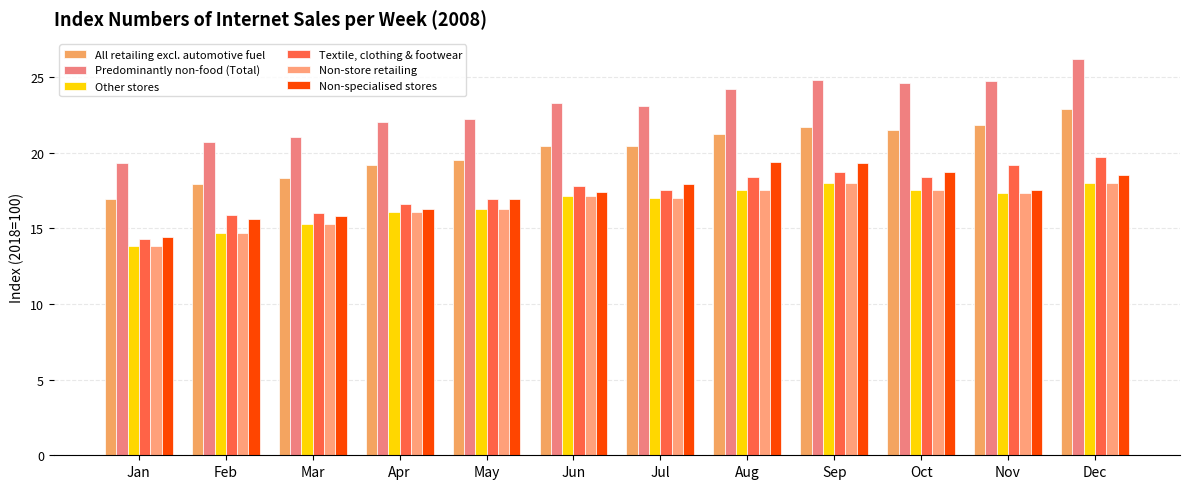

Does the chart contain stacked bars?

No